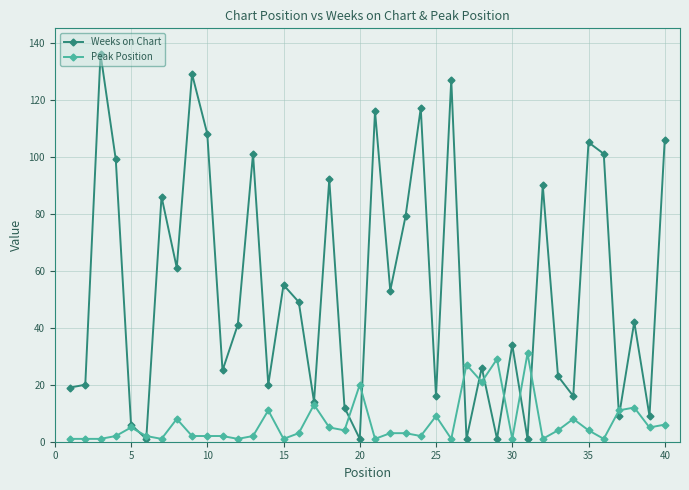

List the series in order of their overall mean, highest first.

Weeks on Chart, Peak Position